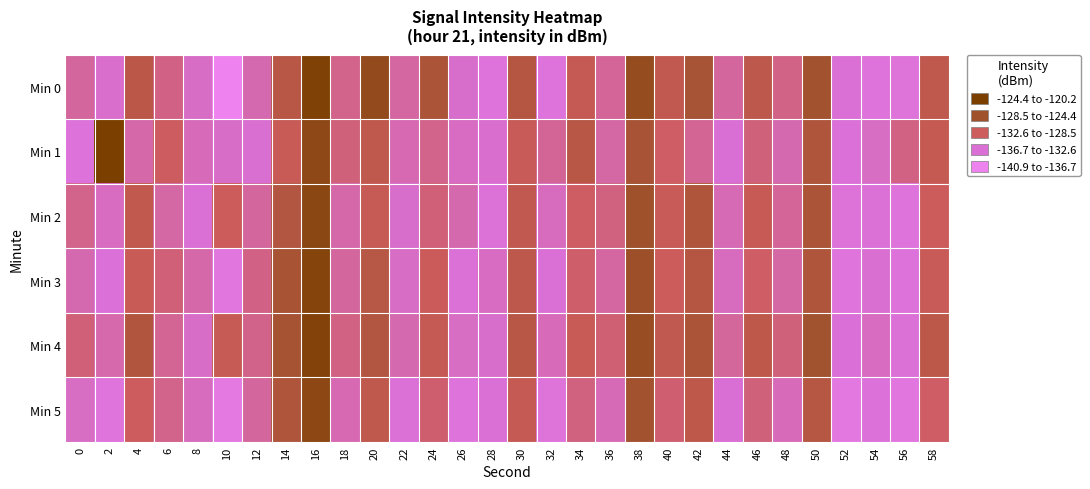

Reading left to right, what are all the values shown in this chart?

Min 0: 0=-129.4	2=-126.9	4=-135.2	6=-130.5	8=-127.2	10=-120.2	12=-128.4	14=-135.4	16=-144.2	18=-130.1	20=-140.9	22=-129.1	24=-137.2	26=-127.0	28=-125.1	30=-136.0	32=-125.1	34=-133.6	36=-129.6	38=-140.6	40=-134.1	42=-137.7	44=-129.2	46=-134.7	48=-130.4	50=-138.3	52=-126.3	54=-125.1	56=-125.2	58=-134.4
Min 1: 0=-125.4	2=-145.0	4=-128.7	6=-132.4	8=-127.9	10=-127.2	12=-126.7	14=-133.2	16=-141.7	18=-131.0	20=-134.5	22=-128.3	24=-130.1	26=-127.4	28=-126.8	30=-133.2	32=-129.7	34=-135.4	36=-128.9	38=-137.6	40=-132.1	42=-129.8	44=-126.5	46=-131.0	48=-128.4	50=-136.7	52=-125.9	54=-127.3	56=-130.6	58=-133.8
Min 2: 0=-130.1	2=-127.5	4=-134.2	6=-128.9	8=-126.3	10=-132.7	12=-129.4	14=-136.1	16=-142.3	18=-128.7	20=-133.5	22=-126.9	24=-131.2	26=-128.5	28=-125.8	30=-134.1	32=-127.6	34=-132.3	36=-130.8	38=-138.9	40=-133.2	42=-136.7	44=-128.1	46=-133.4	48=-129.6	50=-137.2	52=-125.5	54=-126.1	56=-124.9	58=-132.7
Min 3: 0=-128.4	2=-125.9	4=-133.1	6=-131.2	8=-128.7	10=-124.3	12=-130.5	14=-137.8	16=-143.1	18=-129.4	20=-135.6	22=-127.2	24=-132.8	26=-126.1	28=-127.4	30=-134.7	32=-126.3	34=-131.9	36=-129.1	38=-139.4	40=-132.7	42=-135.9	44=-127.6	46=-132.1	48=-128.9	50=-136.8	52=-124.8	54=-126.7	56=-125.3	58=-133.2
Min 4: 0=-131.2	2=-128.6	4=-136.4	6=-129.8	8=-127.1	10=-133.5	12=-130.2	14=-137.9	16=-143.7	18=-130.6	20=-136.1	22=-128.4	24=-133.7	26=-127.3	28=-126.9	30=-135.3	32=-127.8	34=-133.1	36=-131.4	38=-140.1	40=-134.3	42=-137.2	44=-129.5	46=-134.8	48=-131.0	50=-138.6	52=-126.2	54=-127.5	56=-126.1	58=-134.9
Min 5: 0=-127.3	2=-124.8	4=-132.5	6=-130.1	8=-127.6	10=-123.2	12=-129.4	14=-136.7	16=-142.0	18=-128.3	20=-134.5	22=-126.1	24=-131.7	26=-125.0	28=-126.3	30=-133.6	32=-125.2	34=-130.8	36=-128.0	38=-138.3	40=-131.6	42=-134.8	44=-126.5	46=-131.0	48=-127.8	50=-135.7	52=-123.7	54=-125.6	56=-124.2	58=-132.1